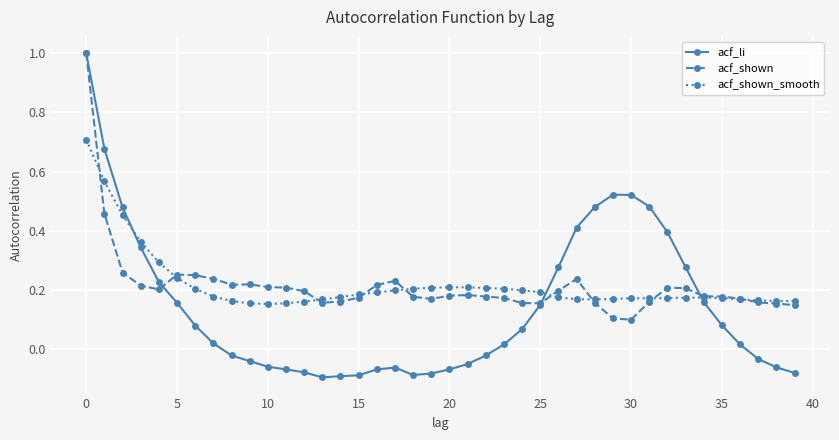

True or false: acf_li and acf_shown_smooth cross at least once.

True